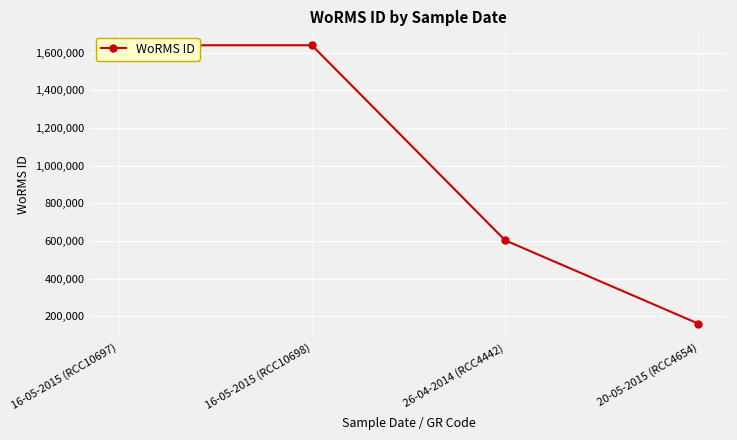

Is it true that the value at 16-05-2015 (RCC10698) is 1054433?

False